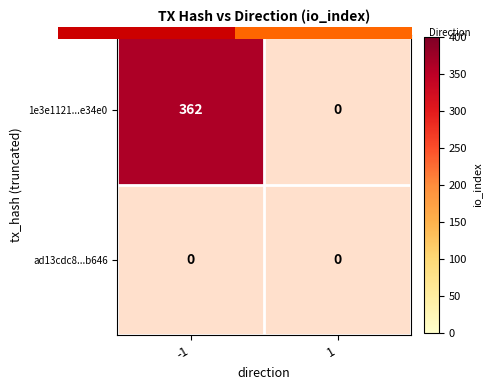

Between -1 and 1, which series saw the biggest shift?

1e3e1121b4a3a83fd9145b9aea8497f6e7e34e0